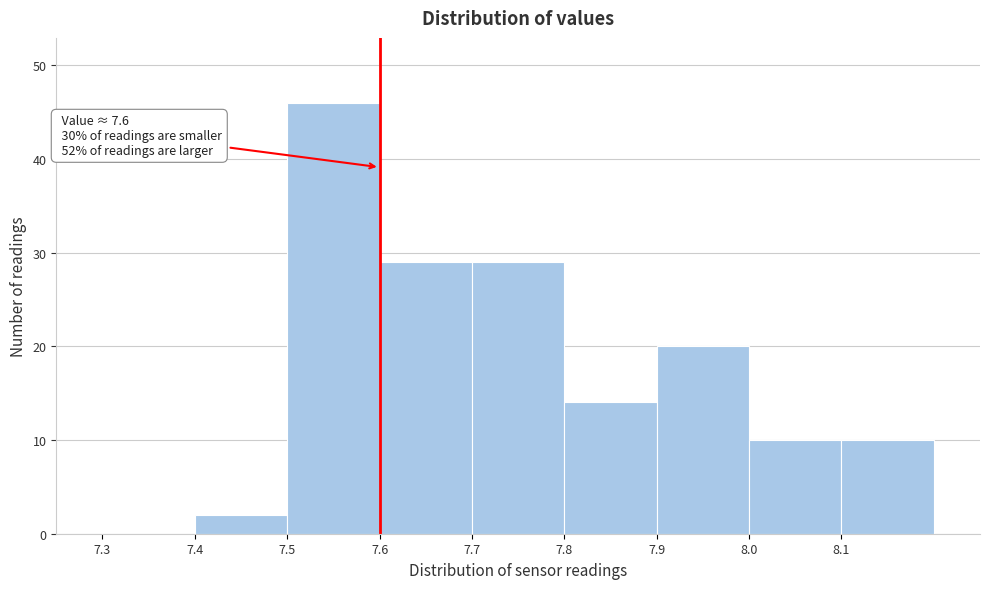

Which range on the x-axis has the tallest bar?

7.5 to 7.6